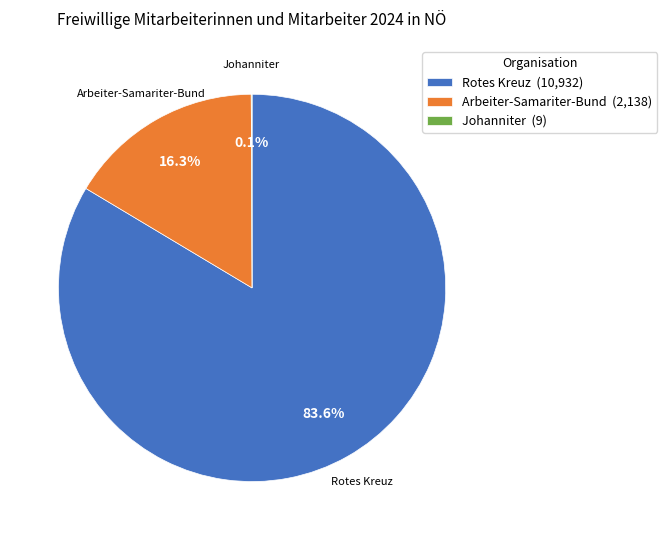

Is Arbeiter-Samariter-Bund (2,138) the majority of the pie?

No